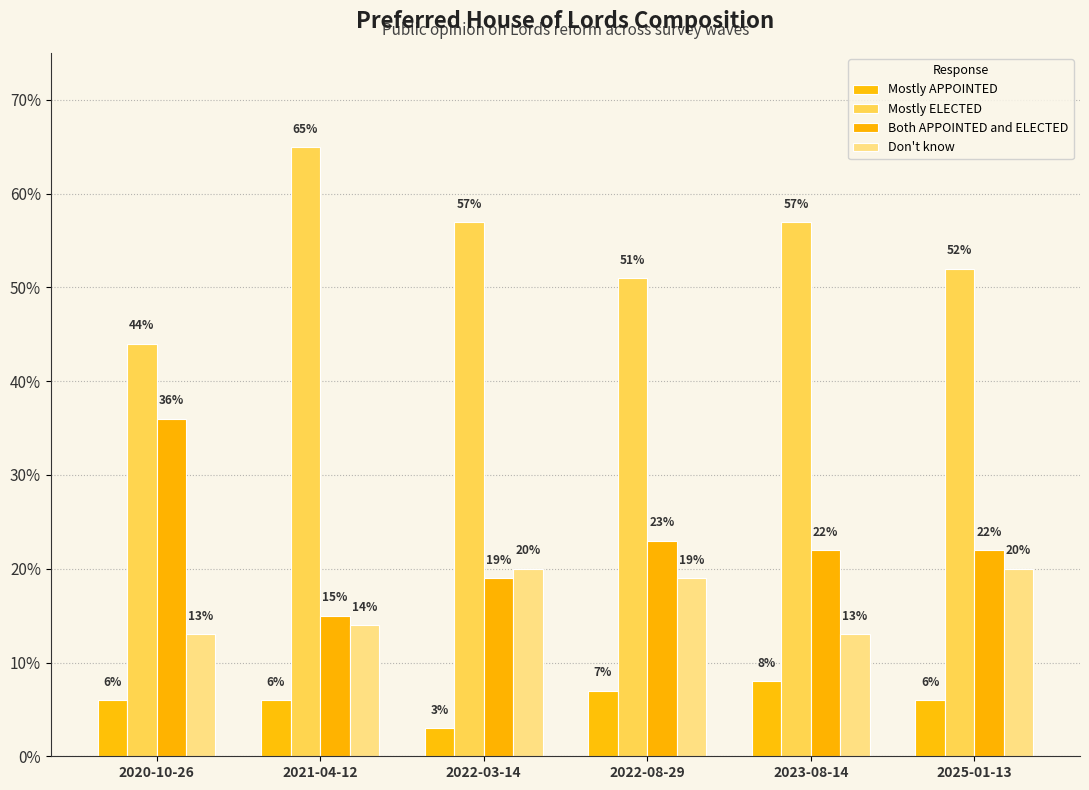

Does the chart contain any negative values?

No